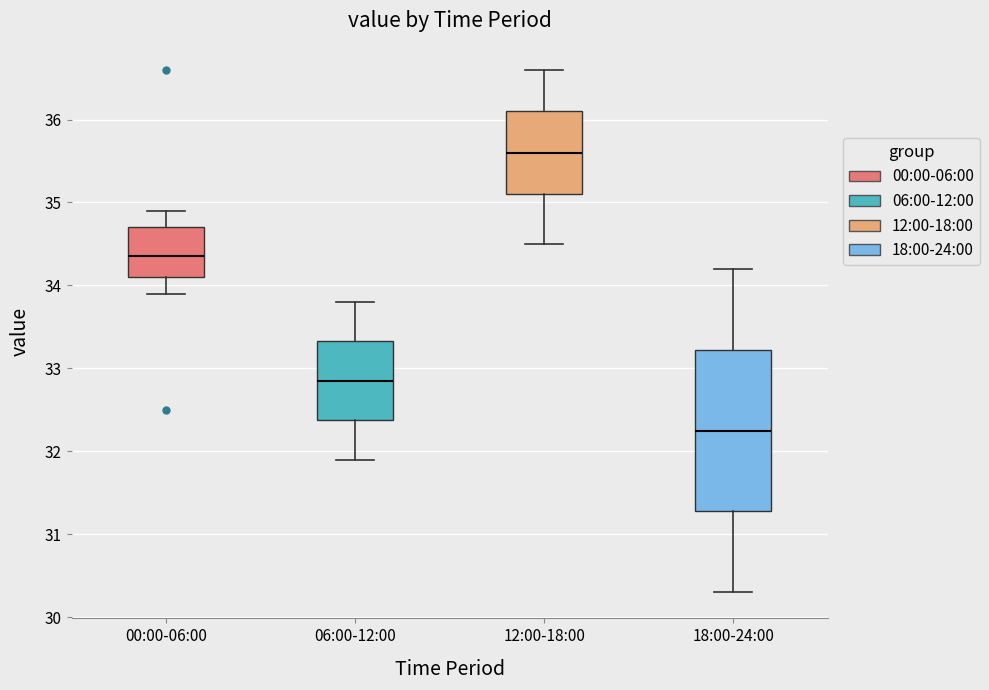

Reading left to right, transcribe this box plot: for each box, give where its median line is, the range the box spans, and where its two whiskers end, as read against the y-axis. The values are not printed on the chart, so give them approximately, as read against the axis.

00:00-06:00: median 34.4, box 34.1 to 34.7, whiskers 33.9 to 34.9
06:00-12:00: median 32.9, box 32.4 to 33.3, whiskers 31.9 to 33.8
12:00-18:00: median 35.6, box 35.1 to 36.1, whiskers 34.5 to 36.6
18:00-24:00: median 32.3, box 31.3 to 33.2, whiskers 30.3 to 34.2